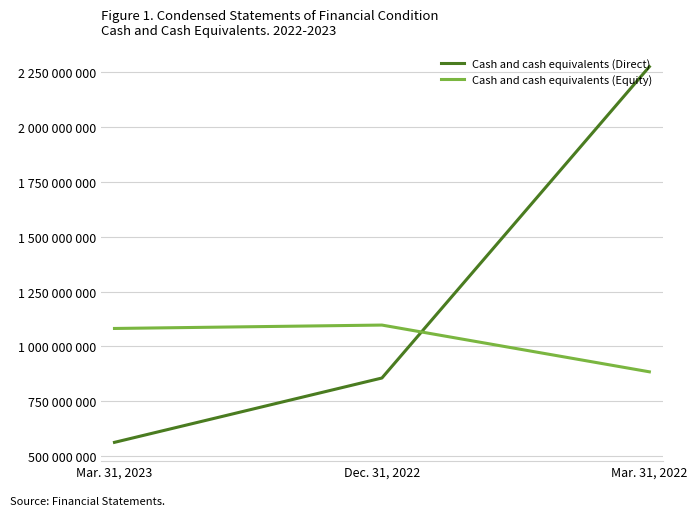

Is it true that Cash and cash equivalents (Direct) equals 2274171075 at Mar. 31, 2022?

True